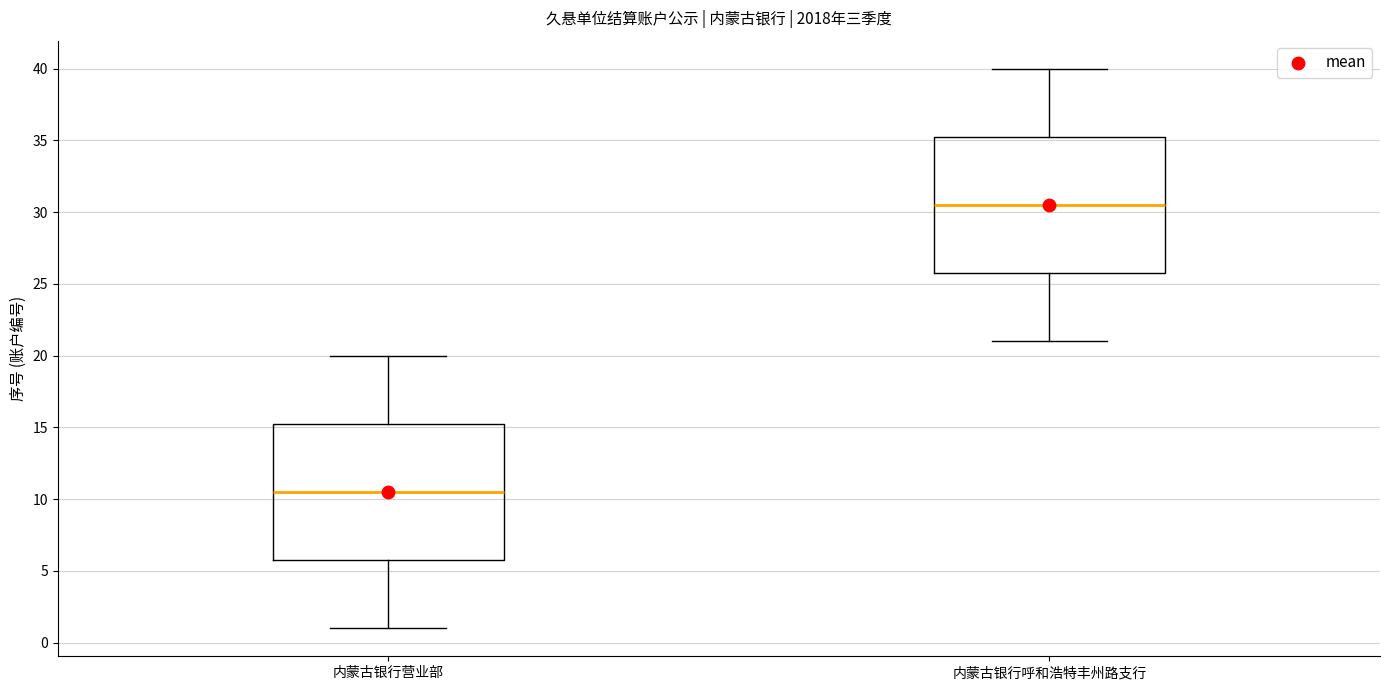

Which box has the lowest median line?

内蒙古银行营业部